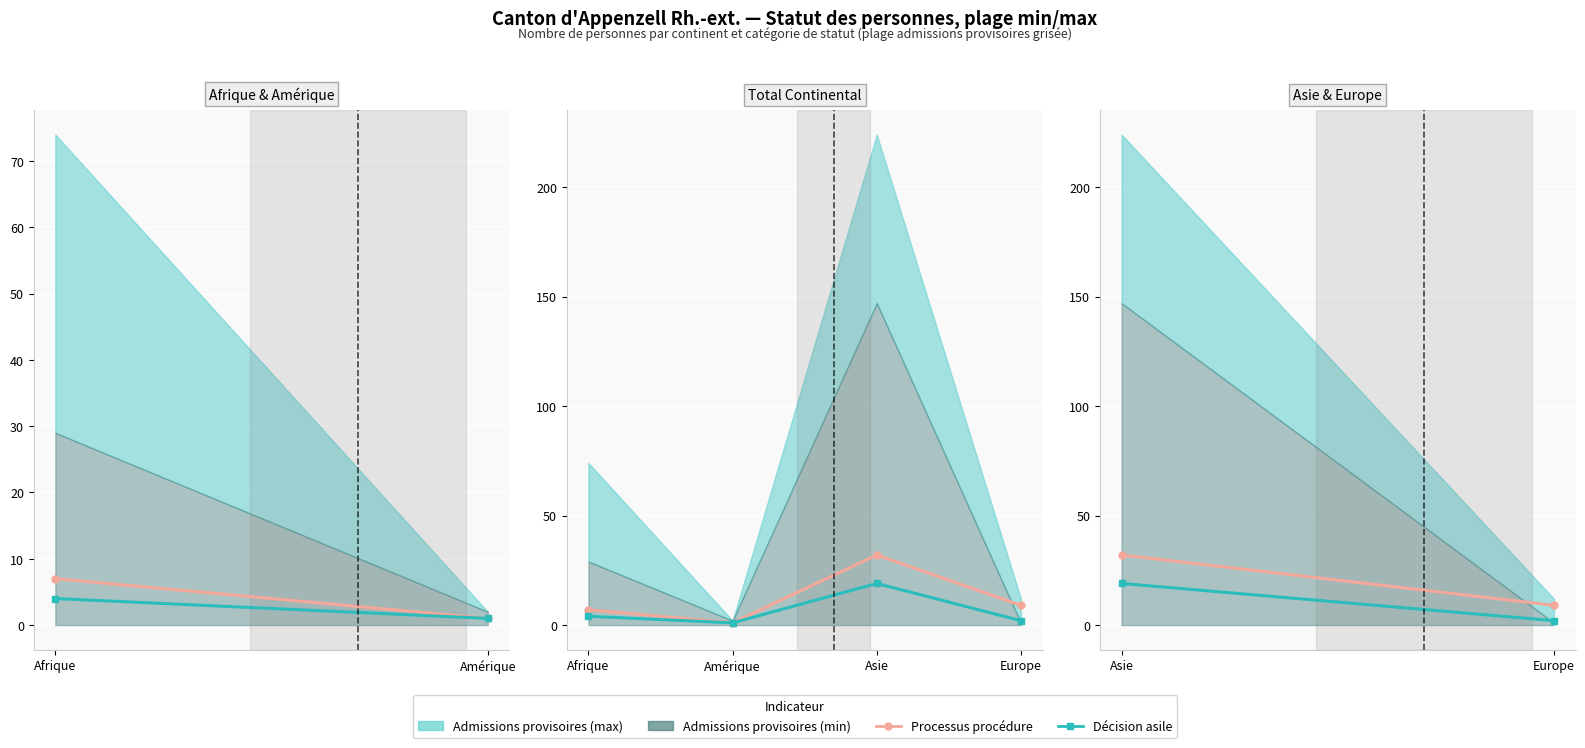

Rank the series at Asie from lowest to highest value.

Décision asile, Processus procédure